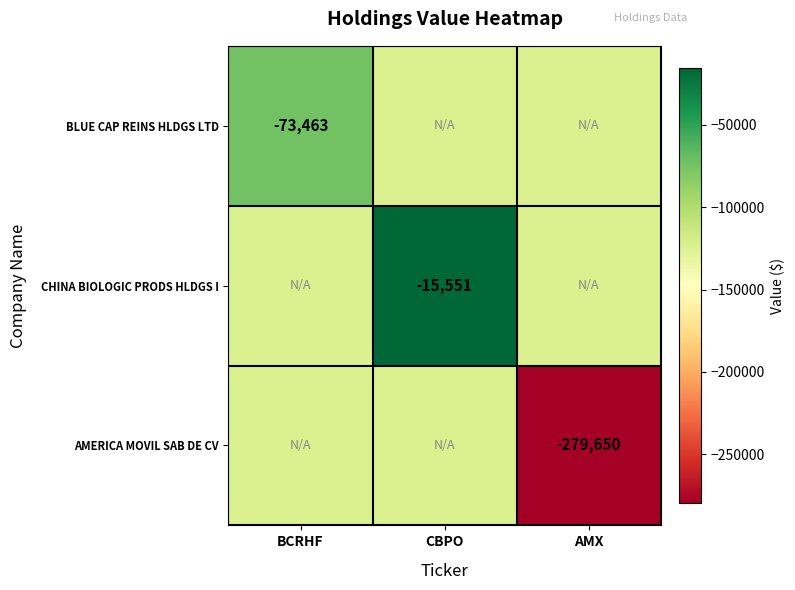

Is it true that BLUE CAP REINS HLDGS LTD equals -50507 at BCRHF?

False